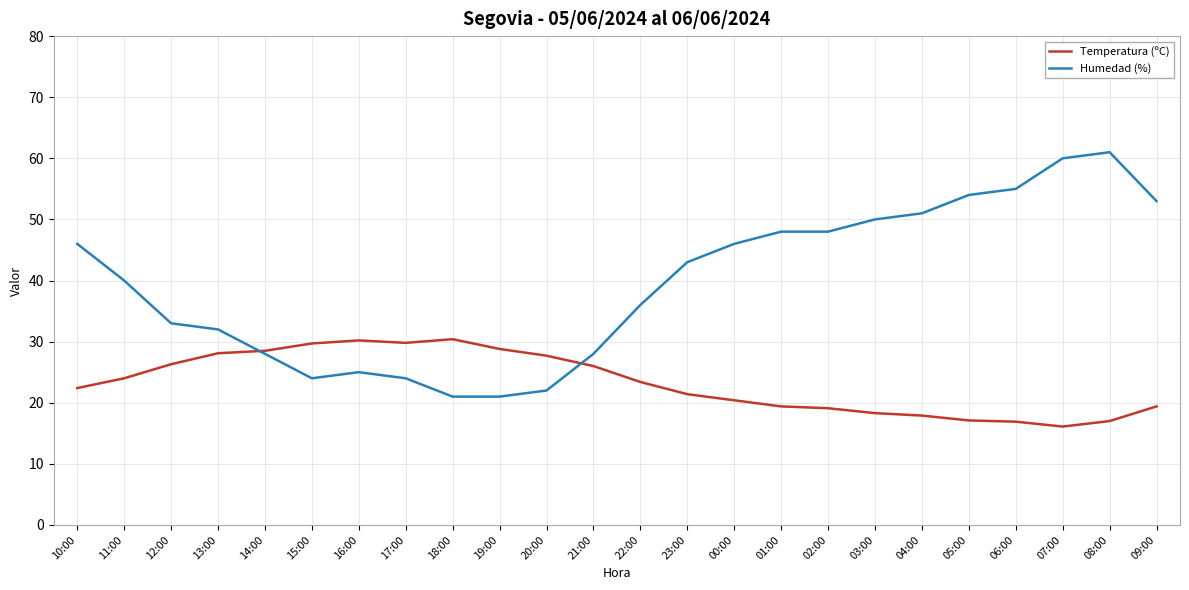

List the series in order of their peak value, lowest first.

Temperatura (ºC), Humedad (%)